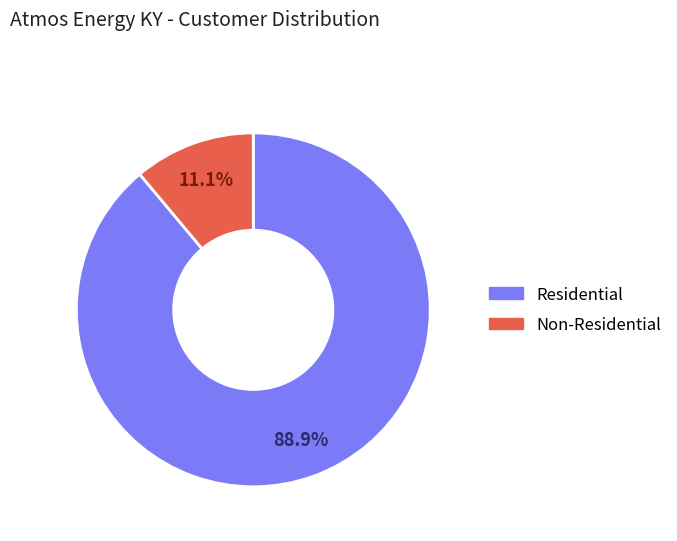

How much of the chart is everything except Residential?

11.1%